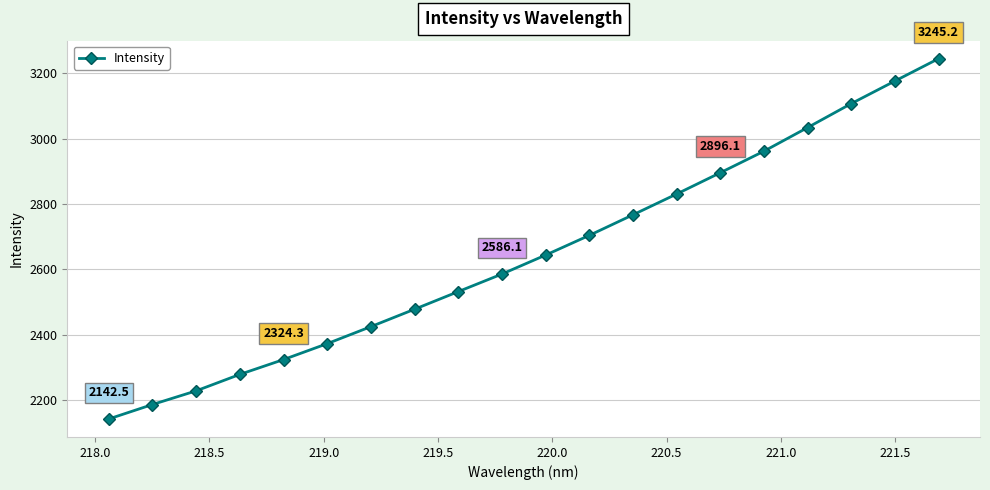

What is the smallest value displayed?

2142.5